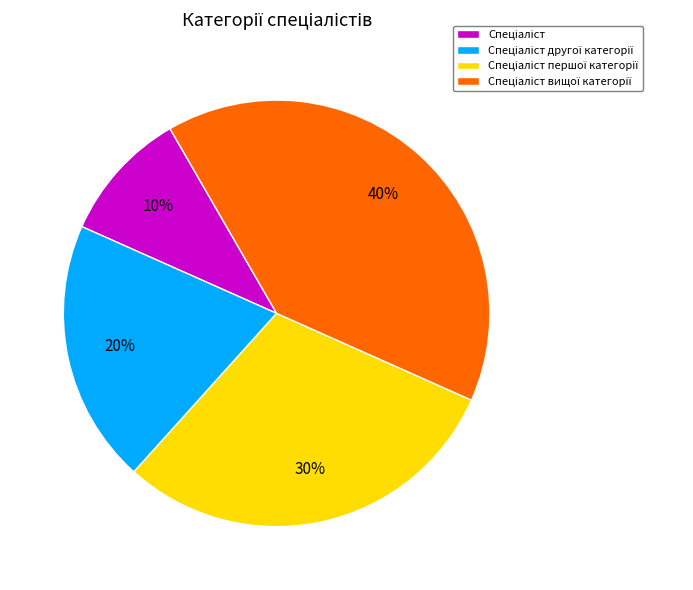

To the nearest percent, what is the average slice percentage?

25%